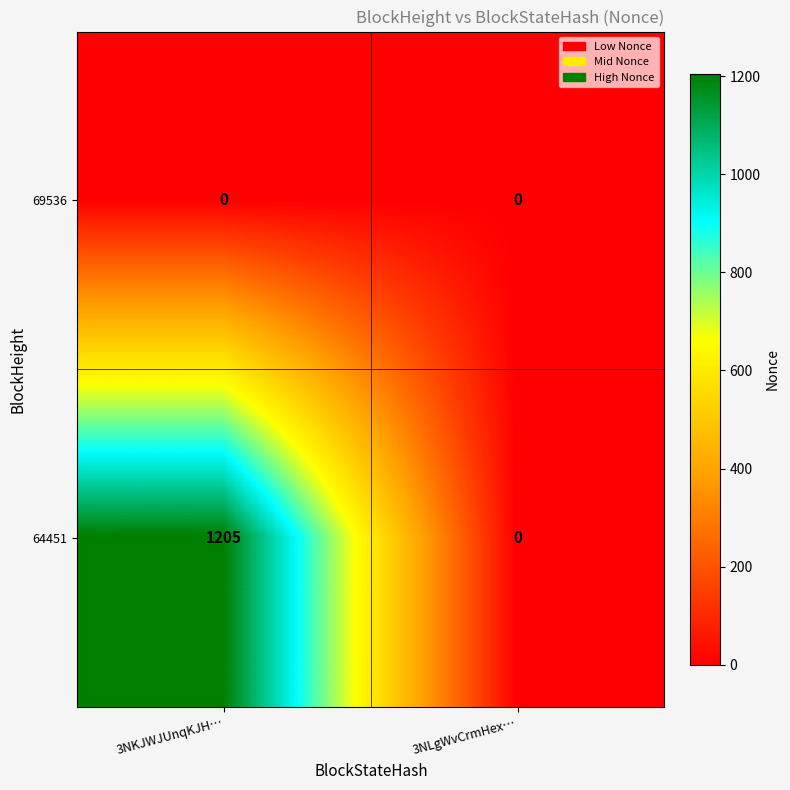

Reading right to left, list all the values displayed in this chart.

69536: 3NLgWvCrmHex…=0	3NKJWJUnqKJH…=0
64451: 3NLgWvCrmHex…=0	3NKJWJUnqKJH…=1205